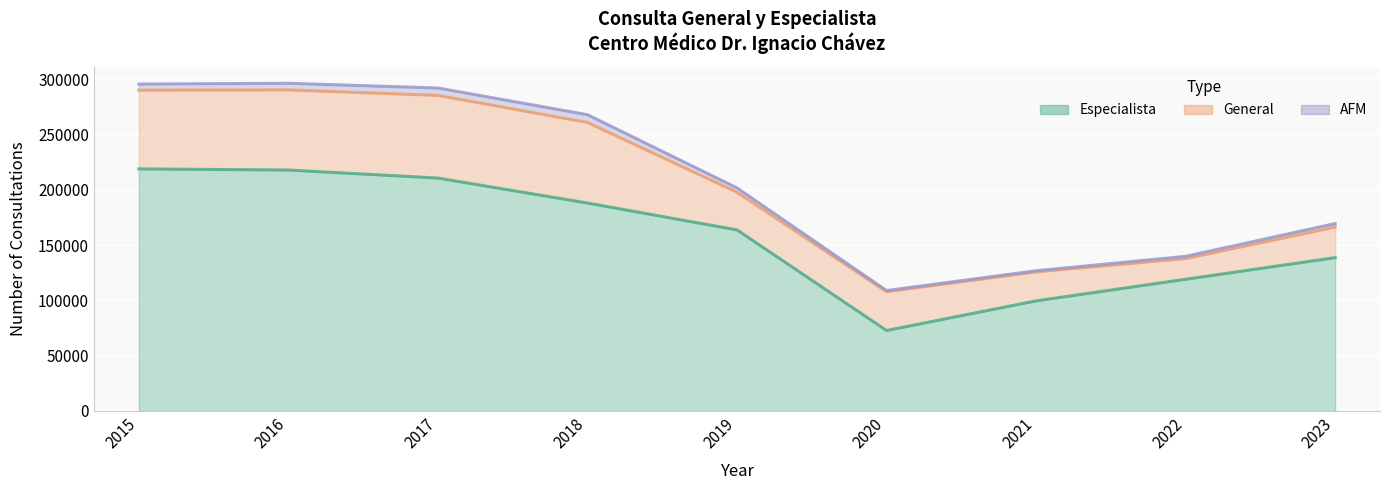

Reading right to left, transcribe all the data shown in this chart.

Especialista: 2023=138677	2022=119110	2021=99579	2020=72799	2019=163763	2018=188060	2017=210651	2016=217903	2015=218932
General: 2023=27672	2022=18737	2021=26243	2020=35067	2019=34068	2018=72885	2017=74779	2016=72497	2015=71266
AFM: 2023=3131	2022=2025	2021=980	2020=1044	2019=3904	2018=6997	2017=6664	2016=5961	2015=5444